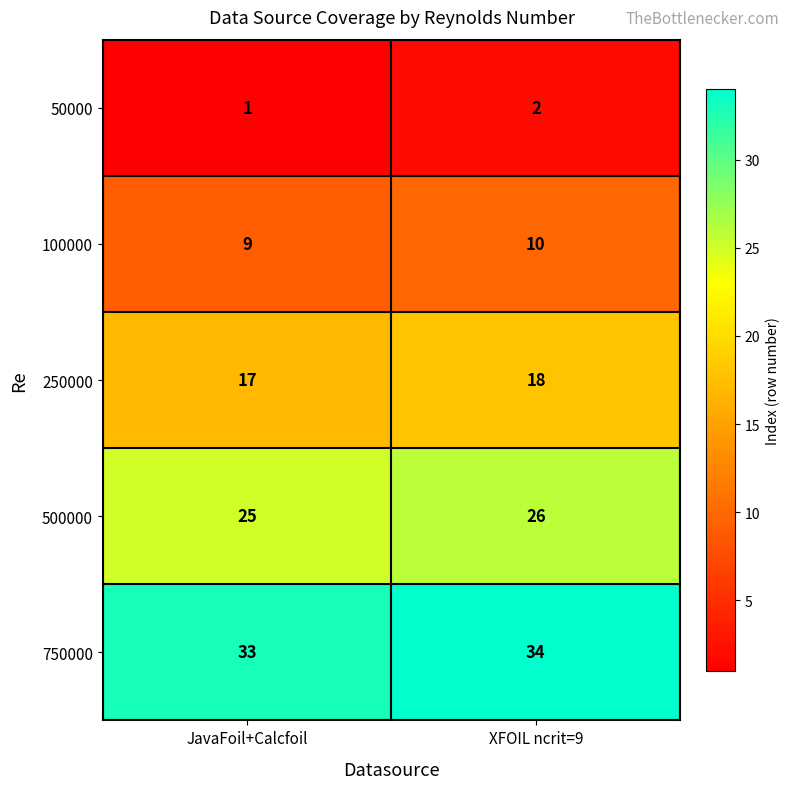

What is the spread (max minus min) of values at XFOIL ncrit=9?

32